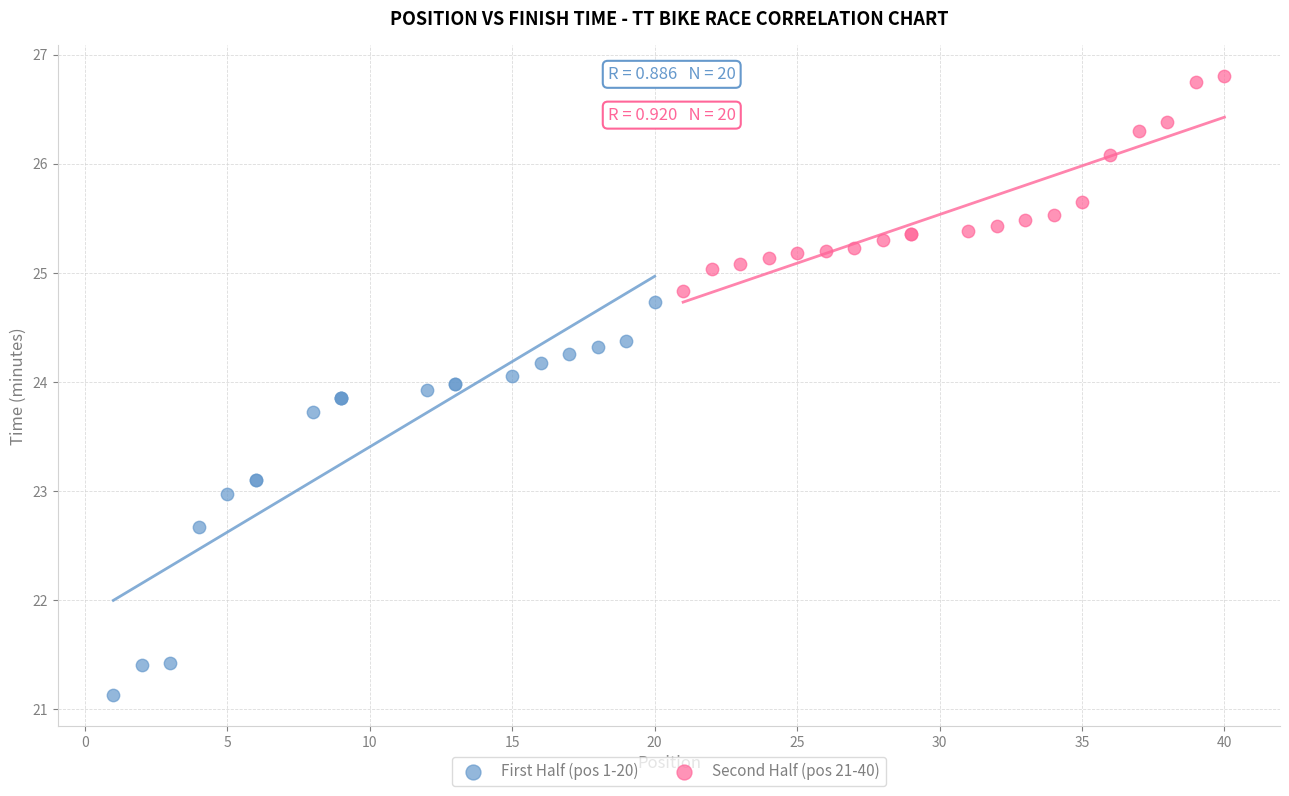

Which series contains the highest Y value?

Second Half (pos 21-40)